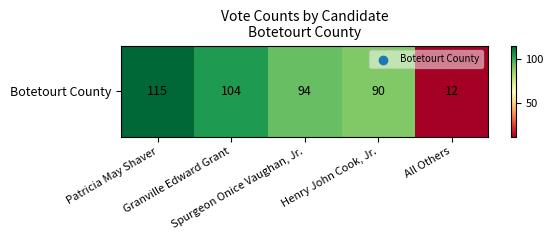

What is the sum of all values?

415